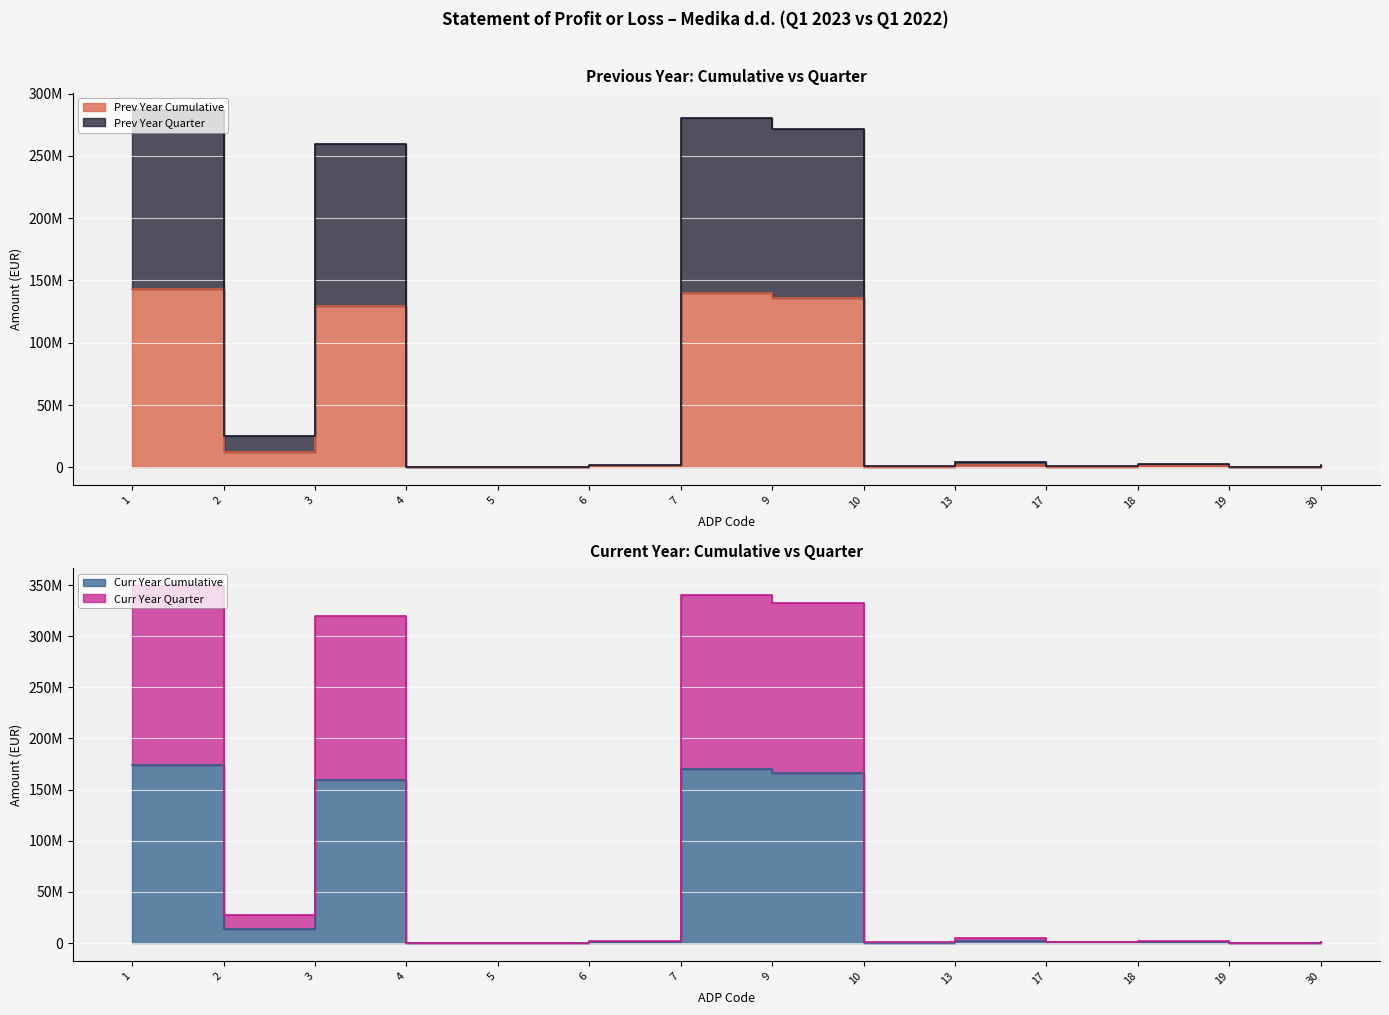

At how many categories does at least one series exceed 279244108?

4